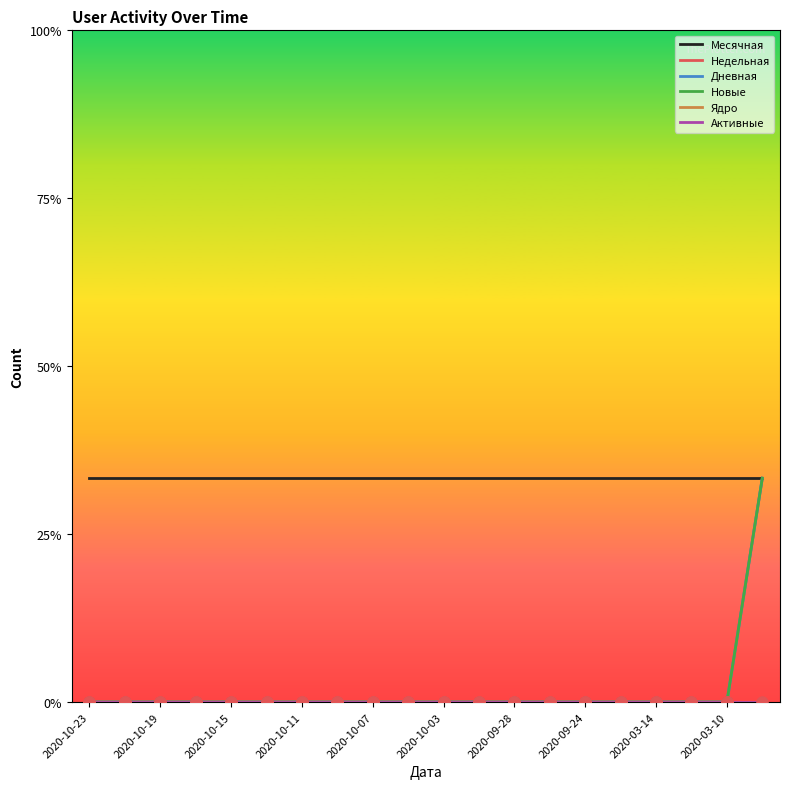

Does the chart have visible grid lines?

No